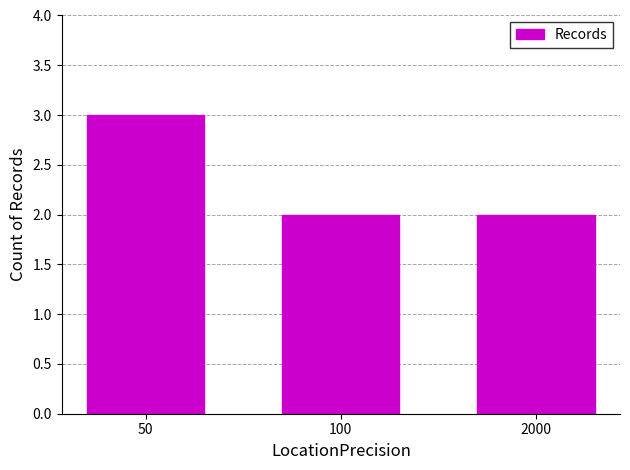

What is the change in value from 50 to 100?

-1